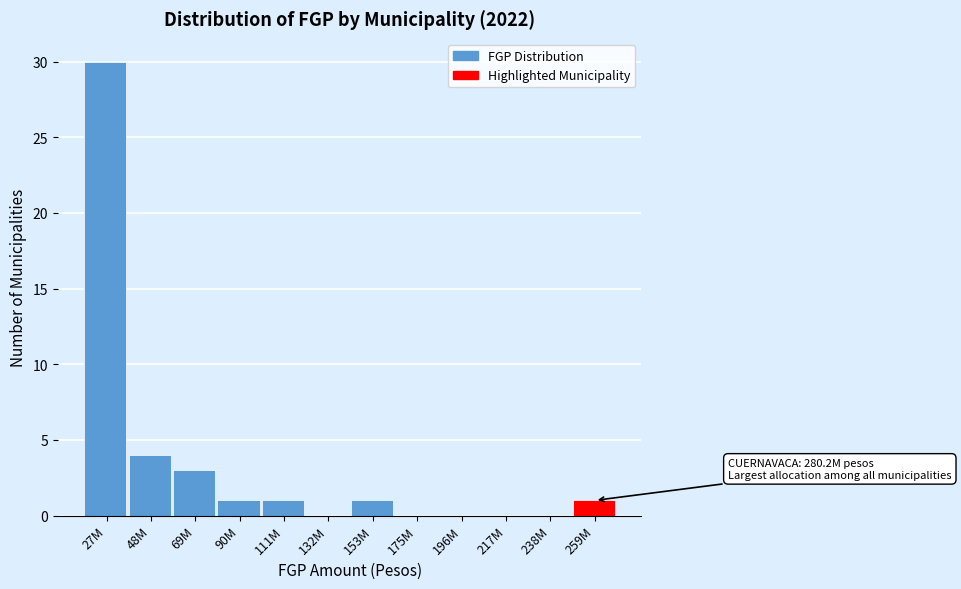

Reading left to right, list all the values displayed in this chart.

27M=30	48M=4	69M=3	90M=1	111M=1	132M=0	153M=1	175M=0	196M=0	217M=0	238M=0	259M=1